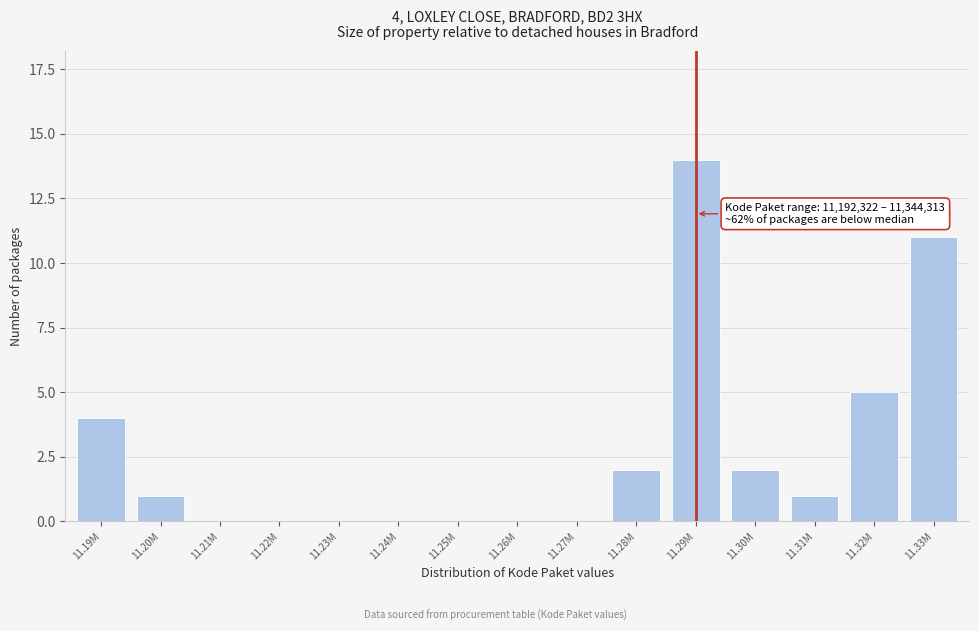

Reading right to left, list all the values displayed in this chart.

11.33M=11	11.32M=5	11.31M=1	11.30M=2	11.29M=14	11.28M=2	11.27M=0	11.26M=0	11.25M=0	11.24M=0	11.23M=0	11.22M=0	11.21M=0	11.20M=1	11.19M=4